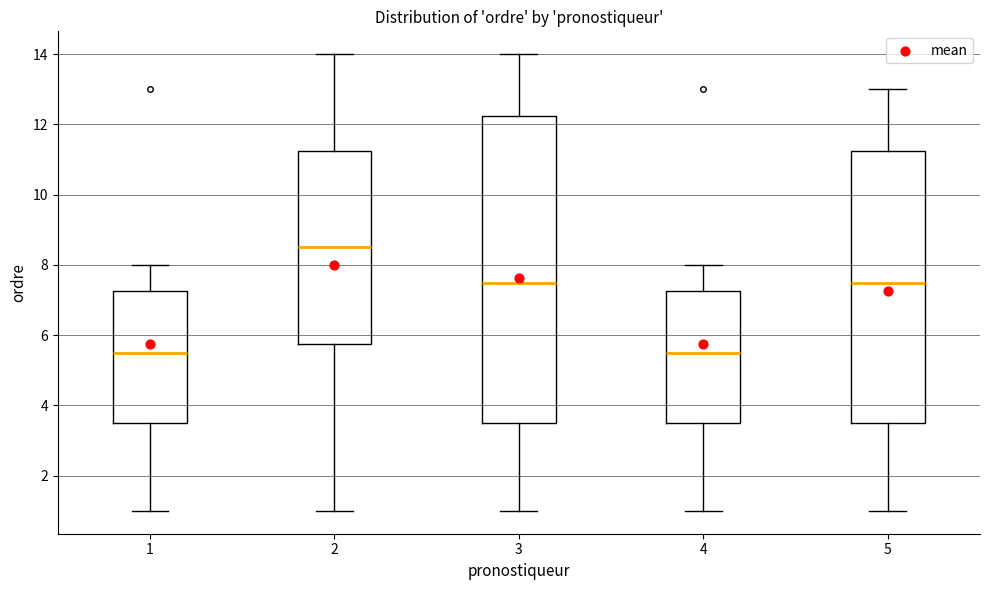

Reading left to right, transcribe this box plot: for each box, give where its median line is, the range the box spans, and where its two whiskers end, as read against the y-axis. The values are not printed on the chart, so give them approximately, as read against the axis.

1: median 5.6, box 3.6 to 7.2, whiskers 1.0 to 8.0
2: median 8.6, box 5.8 to 11.2, whiskers 1.0 to 14.0
3: median 7.6, box 3.6 to 12.2, whiskers 1.0 to 14.0
4: median 5.6, box 3.6 to 7.2, whiskers 1.0 to 8.0
5: median 7.6, box 3.6 to 11.2, whiskers 1.0 to 13.0